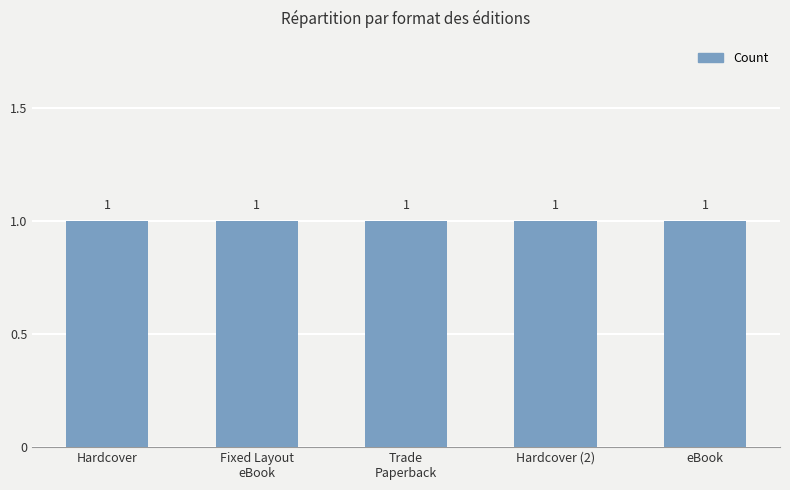

Which has a higher value, Fixed Layout eBook or eBook?

Fixed Layout eBook